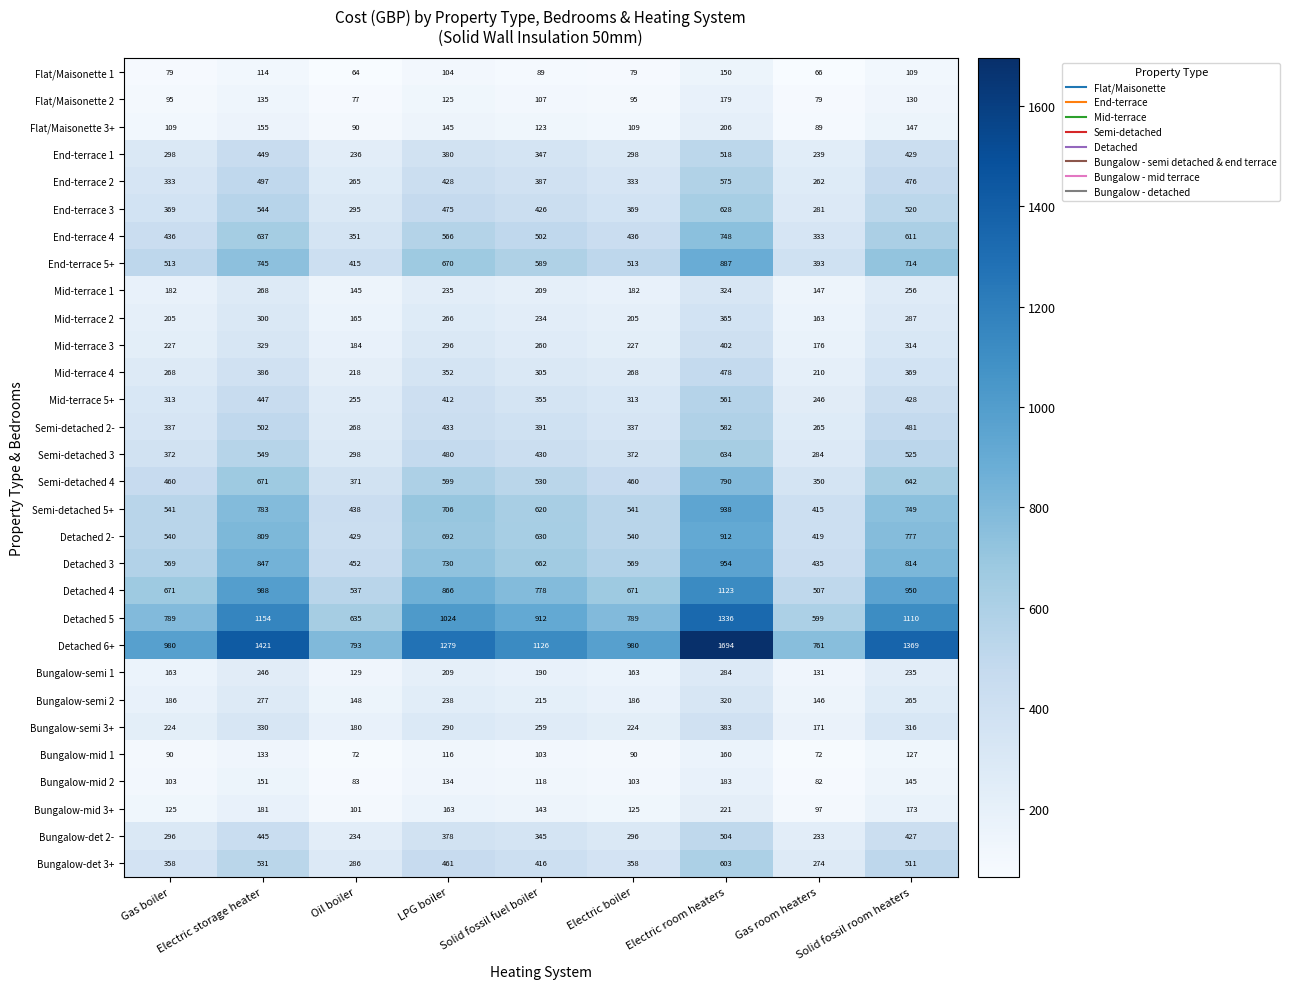

What is the difference between the Mid-terrace 5+ values at Electric room heaters and LPG boiler?

149